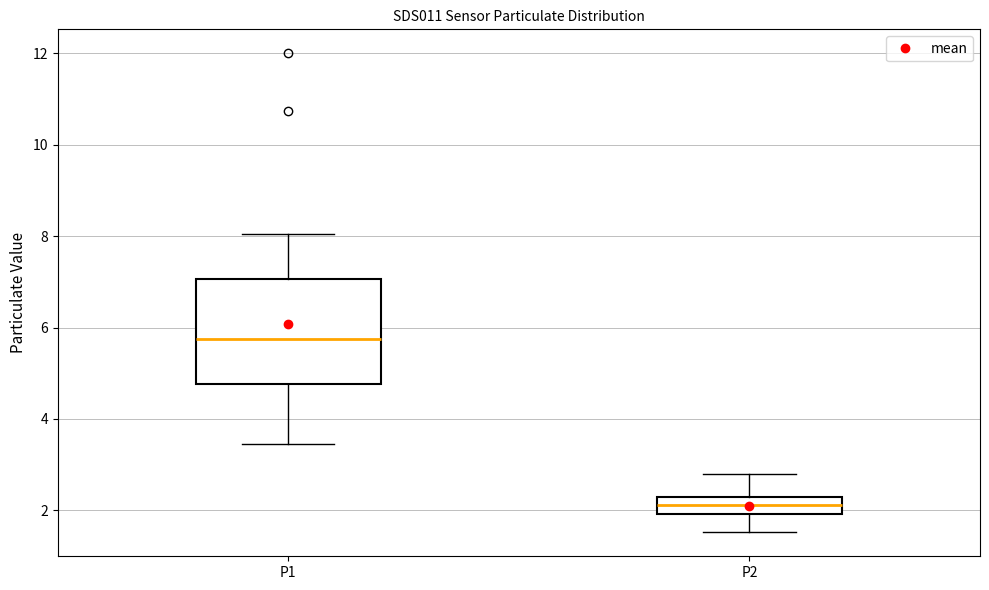

Reading left to right, transcribe this box plot: for each box, give where its median line is, the range the box spans, and where its two whiskers end, as read against the y-axis. The values are not printed on the chart, so give them approximately, as read against the axis.

P1: median 5.8, box 4.8 to 7.0, whiskers 3.4 to 8.0
P2: median 2.2 (inside the box), box 2.0 to 2.2, whiskers 1.6 to 2.8